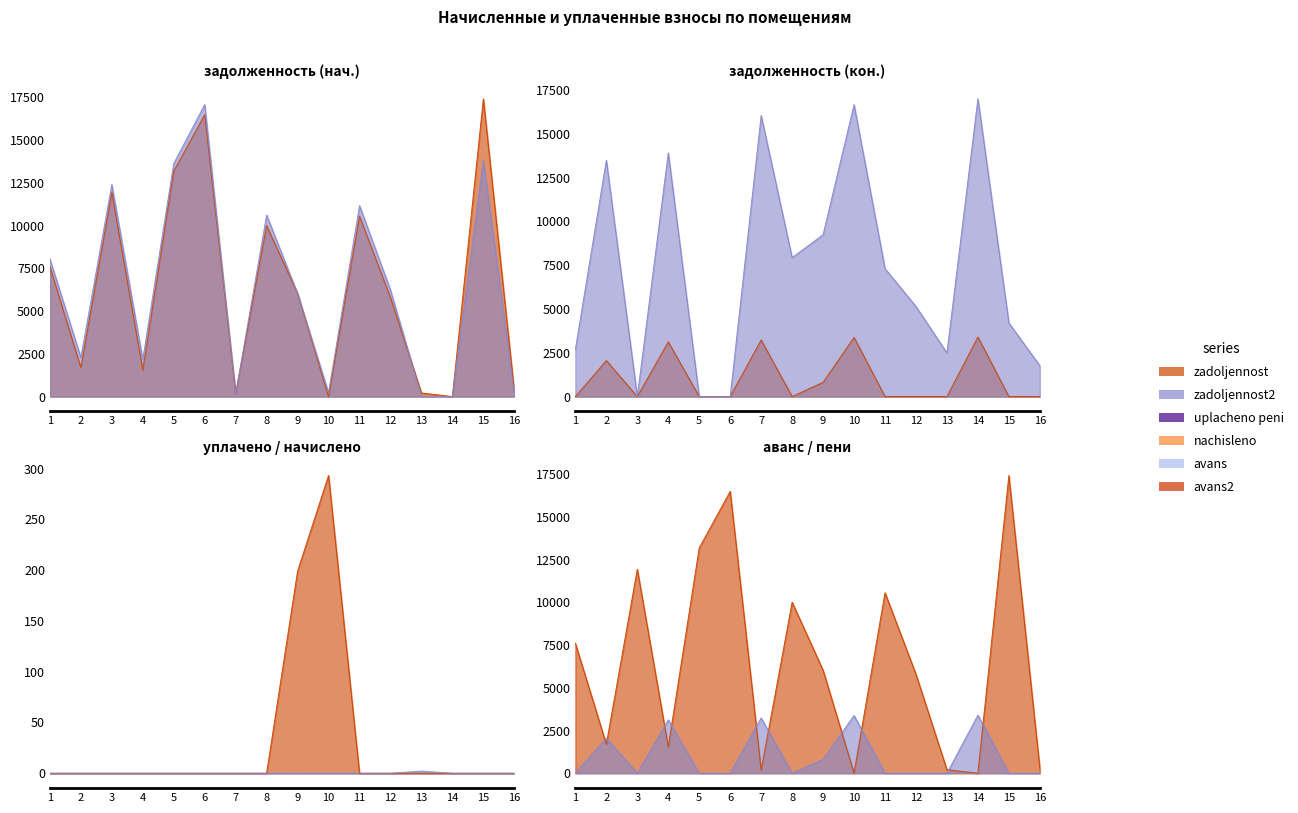

True or false: uplacheno peni (col_8) and zadoljennost (col_1) cross at least once.

True